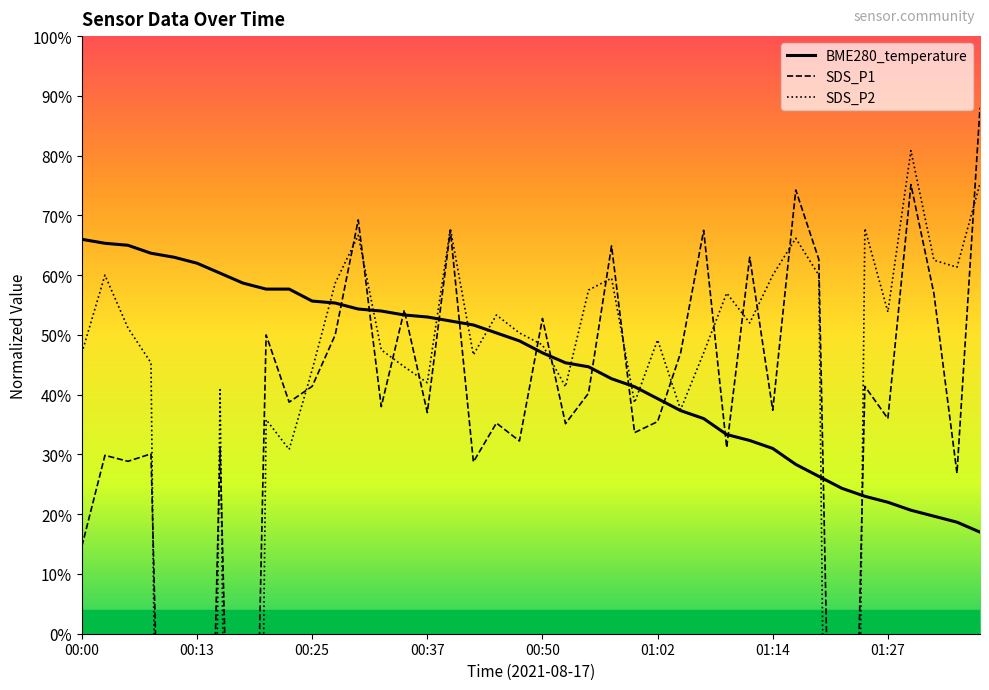

At how many categories does at least one series exceed 9?

40